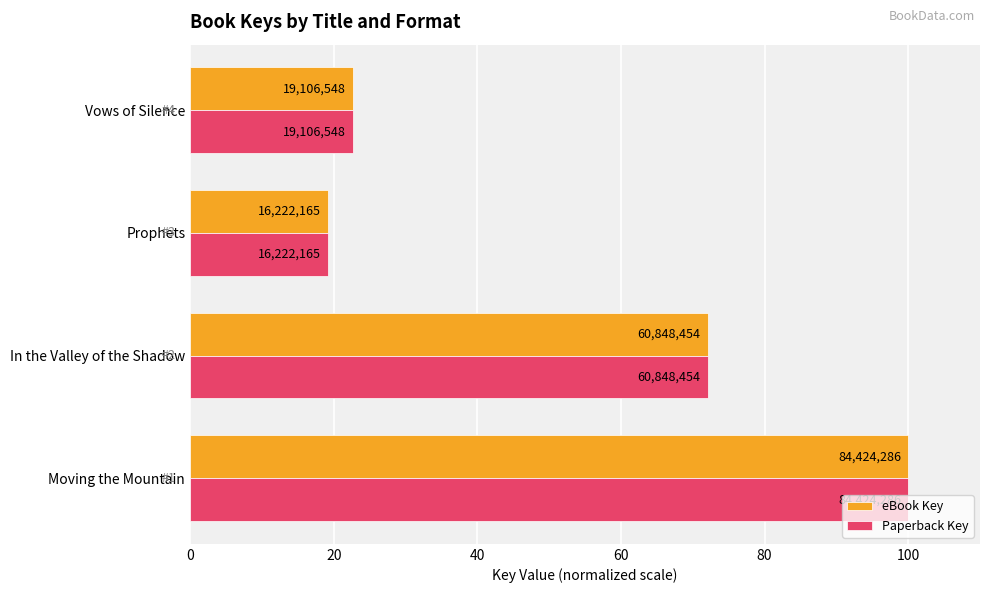

What is the minimum value shown in the chart?

19.2